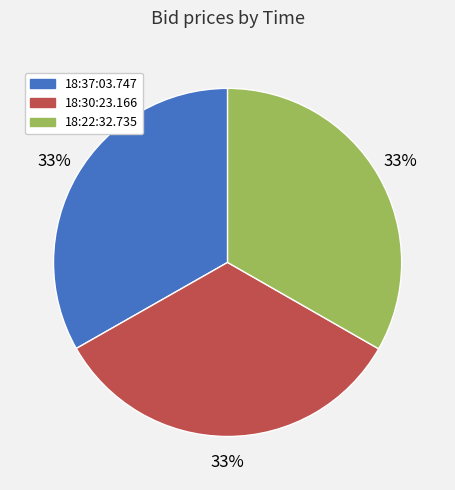

Is there any slice that represents more than half of the pie?

No